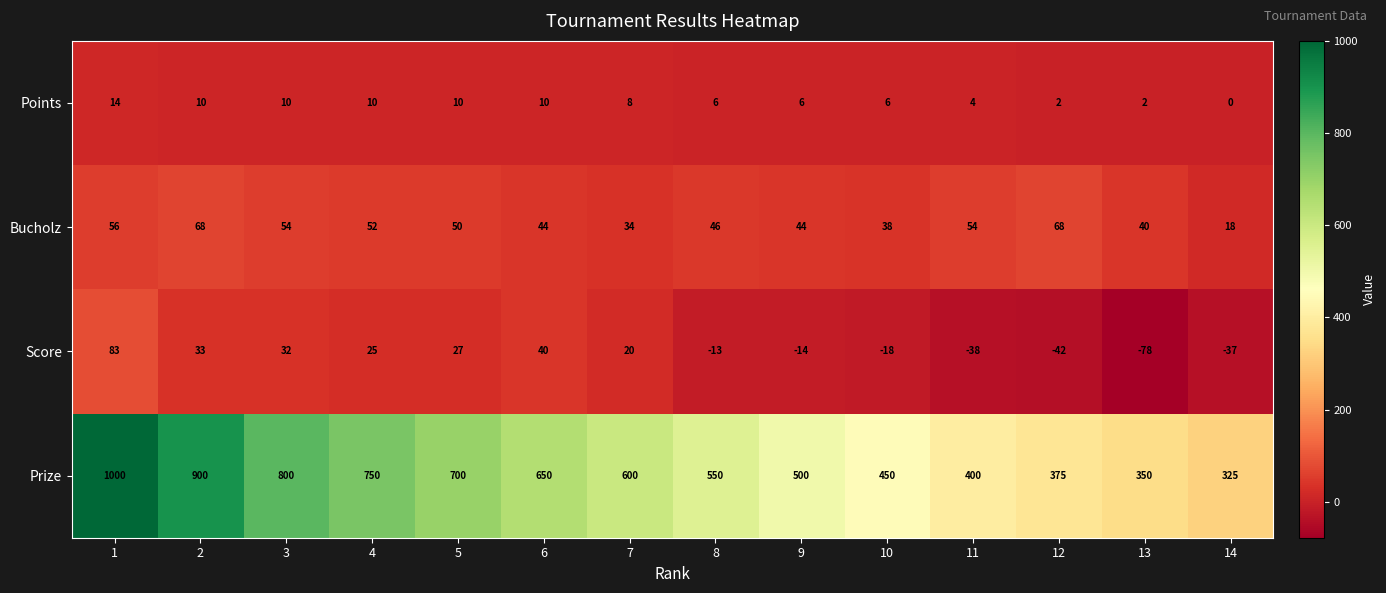

Count the Points values in the range 4 to 10.

10